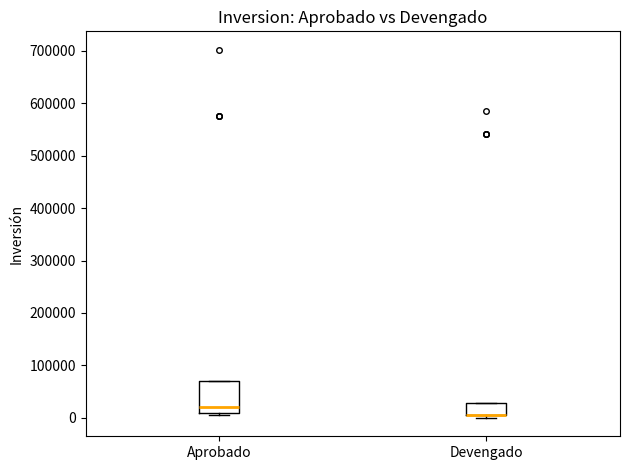

Where is the upper edge of the box for Aprobado on the y-axis? The values are not printed on the chart, so give them approximately, as read against the axis.

70000